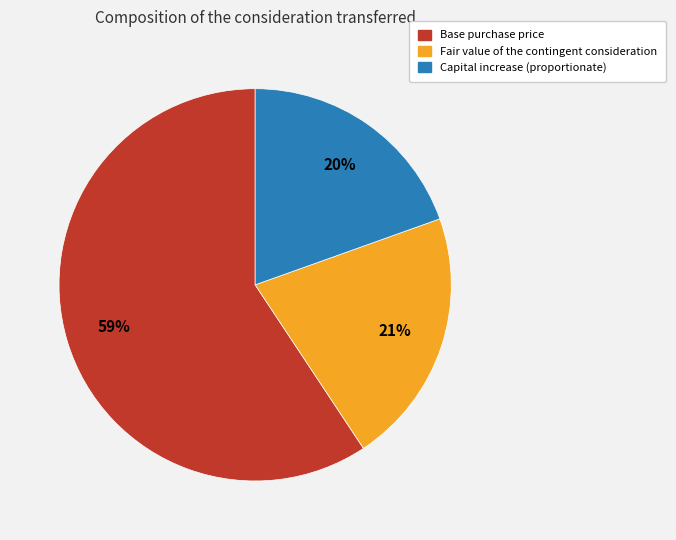

True or false: Base purchase price accounts for 59% of the total.

True